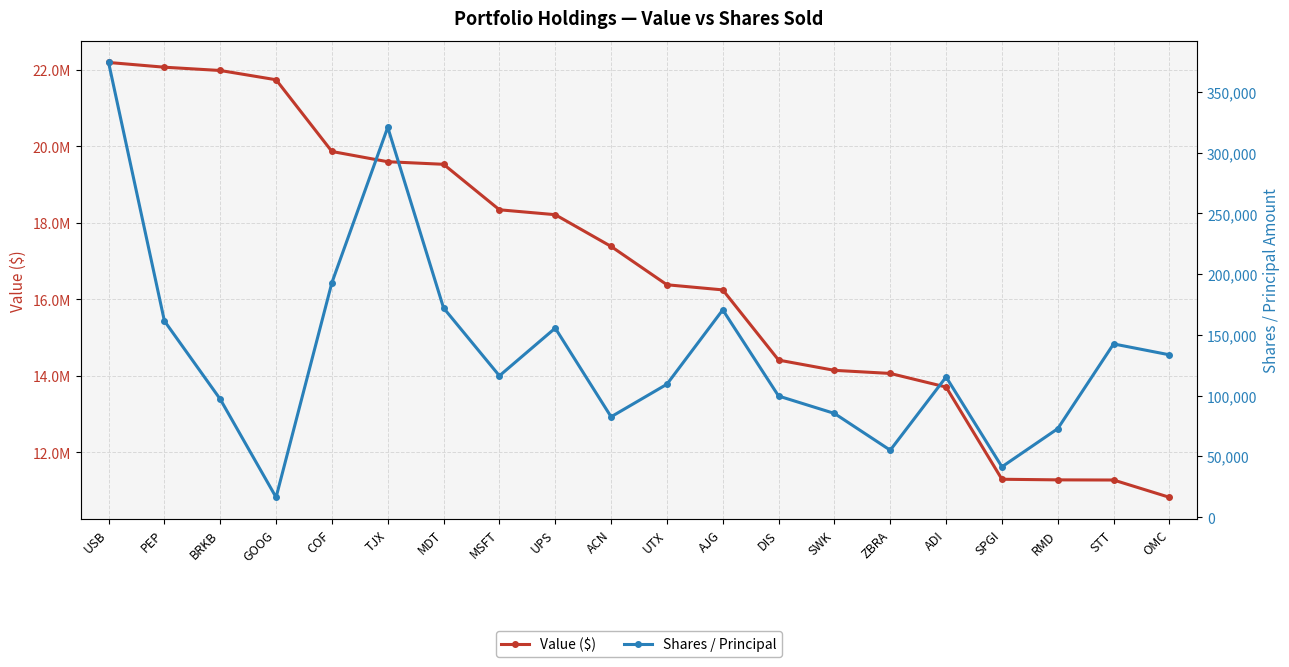

Reading left to right, extract all data points from this chart.

Value ($): USB=22189000	PEP=22065000	BRKB=21979000	GOOG=21737000	COF=19862000	TJX=19594000	MDT=19527000	MSFT=18338000	UPS=18210000	ACN=17380000	UTX=16378000	AJG=16244000	DIS=14409000	SWK=14141000	ZBRA=14060000	ADI=13704000	SPGI=11294000	RMD=11278000	STT=11274000	OMC=10822000
Shares / Principal: USB=374245	PEP=161445	BRKB=97037	GOOG=16258	COF=193003	TJX=320899	MDT=172116	MSFT=116283	UPS=155558	ACN=82536	UTX=109359	AJG=170579	DIS=99626	SWK=85320	ZBRA=55042	ADI=115318	SPGI=41362	RMD=72773	STT=142529	OMC=133566